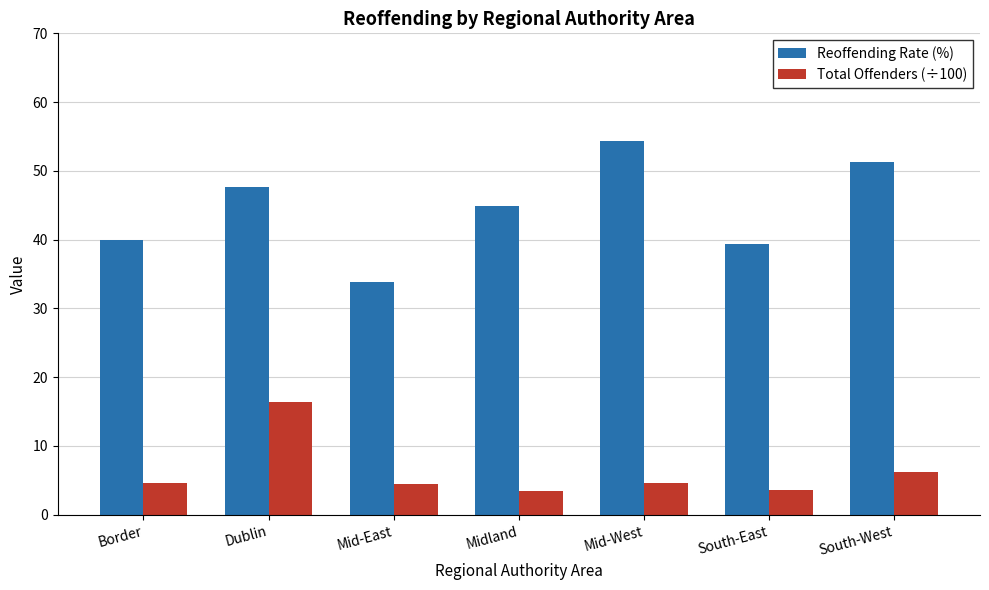

The value of Reoffending Rate (%) at Mid-West is 20.5. True or false?

False